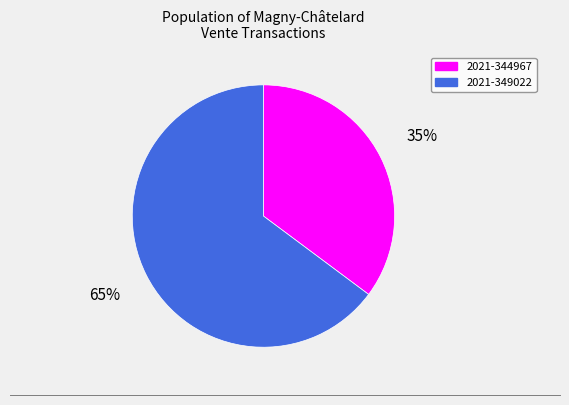

Is it true that 2021-349022 is 53% of the pie?

False